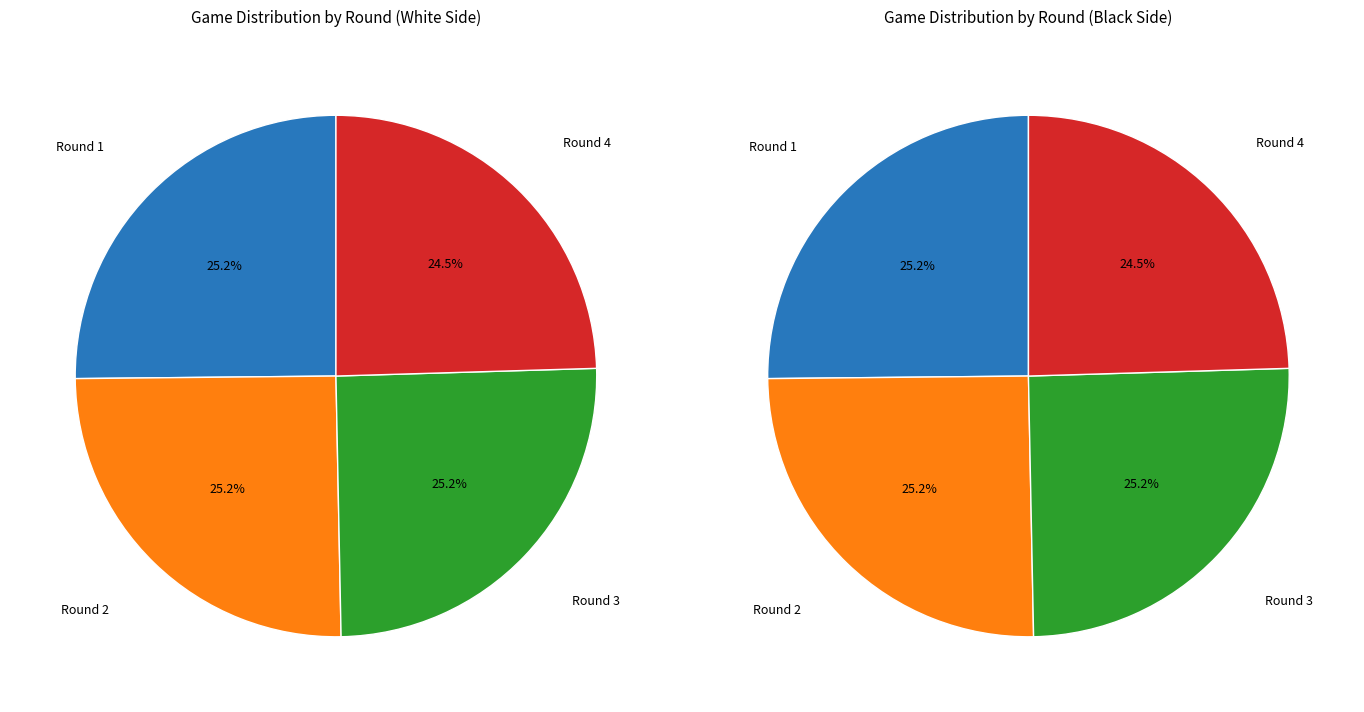

Is there a majority slice in this chart?

No